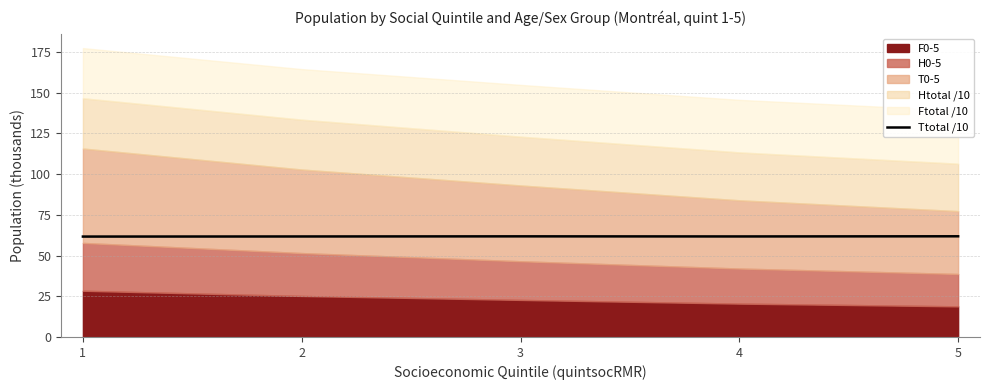

What is the greatest value displayed?

61.9